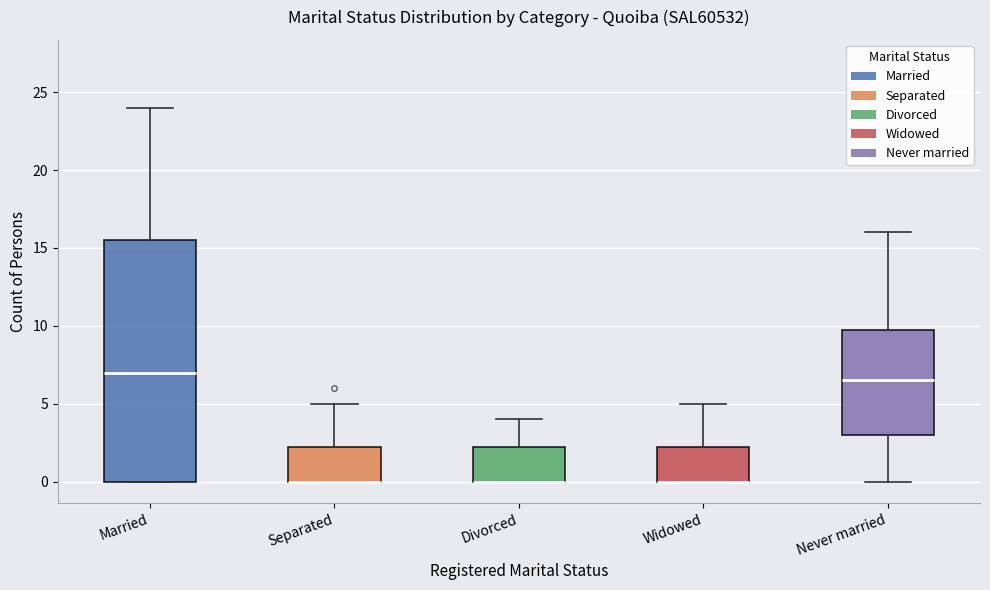

Reading left to right, transcribe this box plot: for each box, give where its median line is, the range the box spans, and where its two whiskers end, as read against the y-axis. The values are not printed on the chart, so give them approximately, as read against the axis.

Married: median 7.0, box 0.0 to 15.5, whiskers 0.0 to 24.0
Separated: median 0.0 (drawn on the box's lower edge), box 0.0 to 2.5, whiskers 0.0 to 5.0
Divorced: median 0.0 (drawn on the box's lower edge), box 0.0 to 2.5, whiskers 0.0 to 4.0
Widowed: median 0.0 (drawn on the box's lower edge), box 0.0 to 2.5, whiskers 0.0 to 5.0
Never married: median 6.5, box 3.0 to 10.0, whiskers 0.0 to 16.0